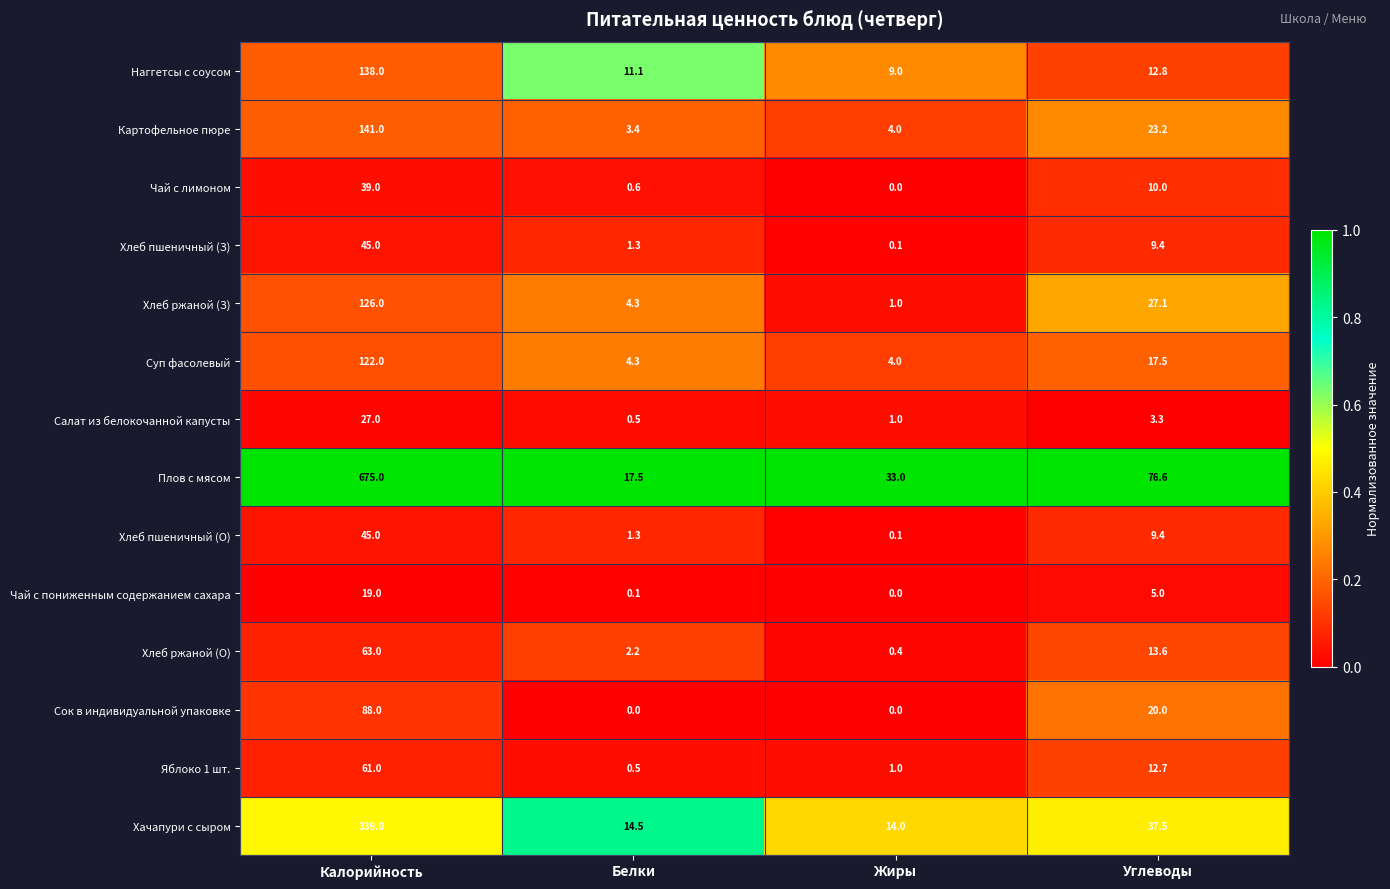

What is the minimum value for Хлеб ржаной (З)?

1.0